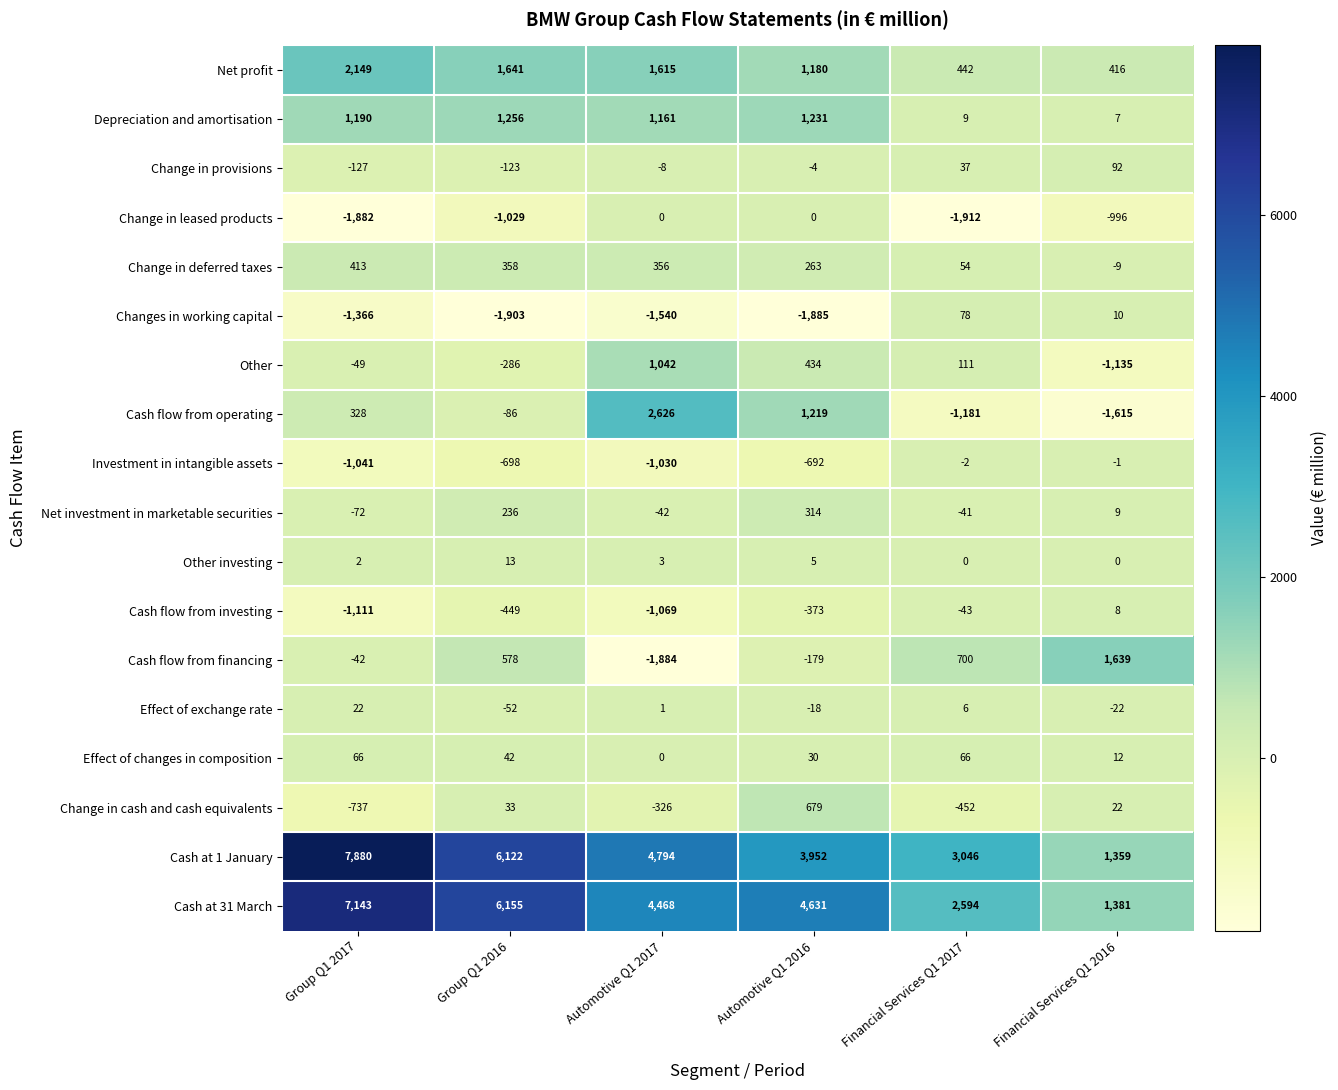

What is the minimum value shown in the chart?

-1912